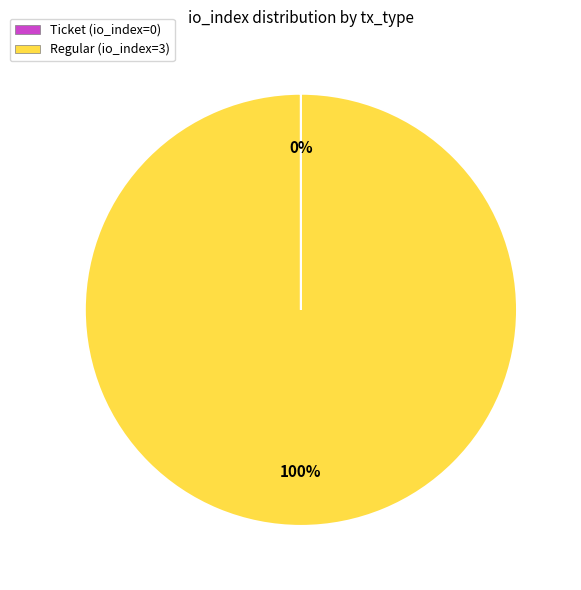

What percentage is the Regular (io_index=3) slice, to the nearest percent?

100%